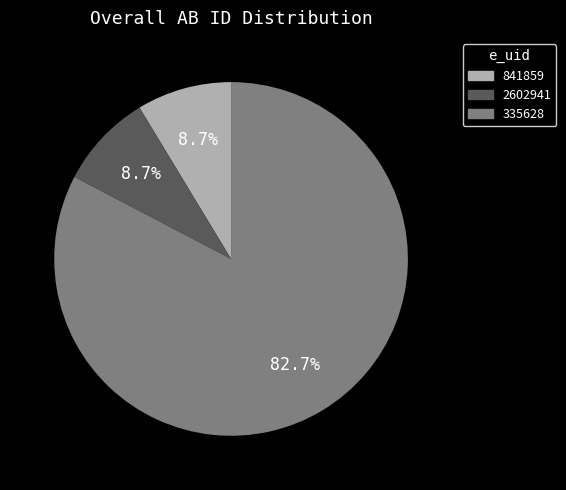

To the nearest percent, what portion does 2602941 represent?

9%